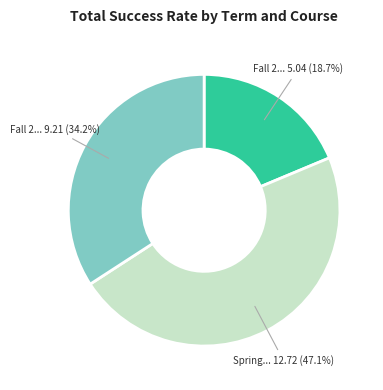

Is there any slice that represents more than half of the pie?

No